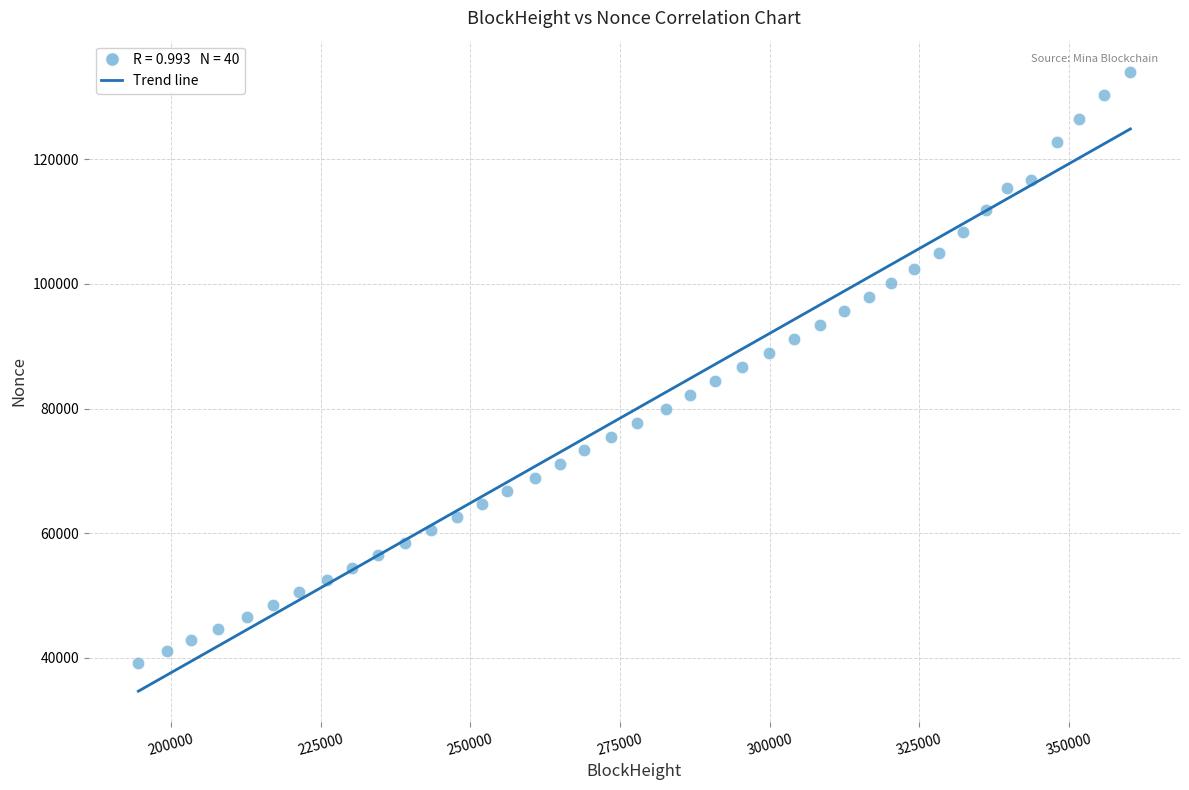

What is the range of Y values (max minus min)?

94871